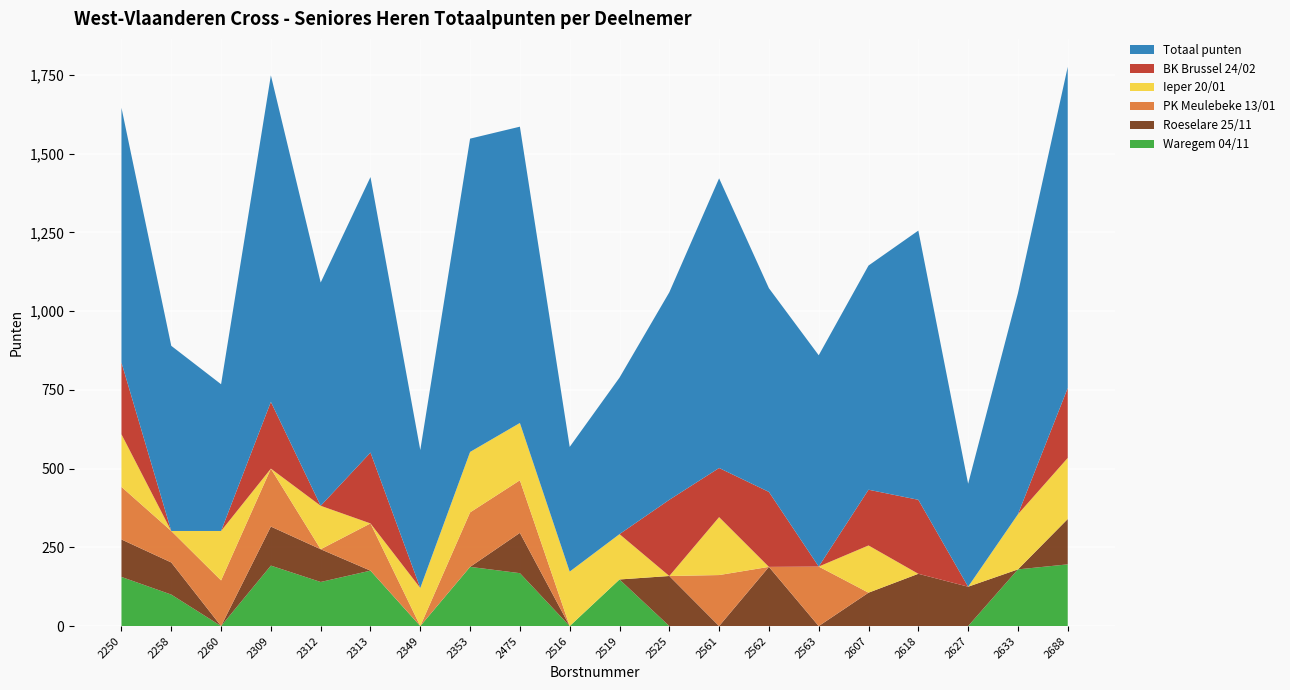

Reading left to right, extract all data points from this chart.

Waregem 04/11: 2250=156	2258=100	2260=0	2309=192	2312=140	2313=176	2349=0	2353=188	2475=168	2516=0	2519=148	2525=0	2561=0	2562=0	2563=0	2607=0	2618=0	2627=0	2633=180	2688=196
Roeselare 25/11: 2250=119	2258=102	2260=0	2309=124	2312=104	2313=0	2349=0	2353=0	2475=128	2516=0	2519=0	2525=159	2561=0	2562=188	2563=0	2607=106	2618=166	2627=125	2633=0	2688=144
PK Meulebeke 13/01: 2250=167	2258=100	2260=145	2309=184	2312=0	2313=150	2349=0	2353=173	2475=167	2516=0	2519=0	2525=0	2561=162	2562=0	2563=189	2607=0	2618=0	2627=0	2633=0	2688=0
Ieper 20/01: 2250=167	2258=0	2260=157	2309=0	2312=138	2313=0	2349=121	2353=192	2475=182	2516=173	2519=144	2525=0	2561=184	2562=0	2563=0	2607=150	2618=0	2627=0	2633=175	2688=194
BK Brussel 24/02: 2250=228	2258=0	2260=0	2309=212	2312=0	2313=225	2349=0	2353=0	2475=0	2516=0	2519=0	2525=242	2561=156	2562=238	2563=0	2607=177	2618=235	2627=0	2633=0	2688=222
Totaal punten: 2250=809	2258=588	2260=466	2309=1037	2312=709	2313=875	2349=438	2353=995	2475=941	2516=396	2519=497	2525=659	2561=920	2562=647	2563=671	2607=712	2618=855	2627=327	2633=702	2688=1020